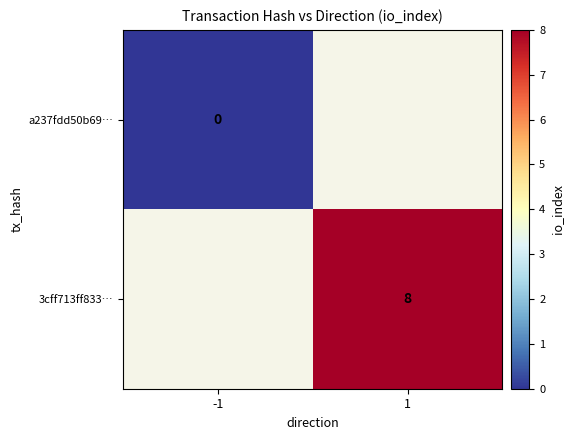

The 3cff713ff833… series shows 13 at 1. True or false?

False